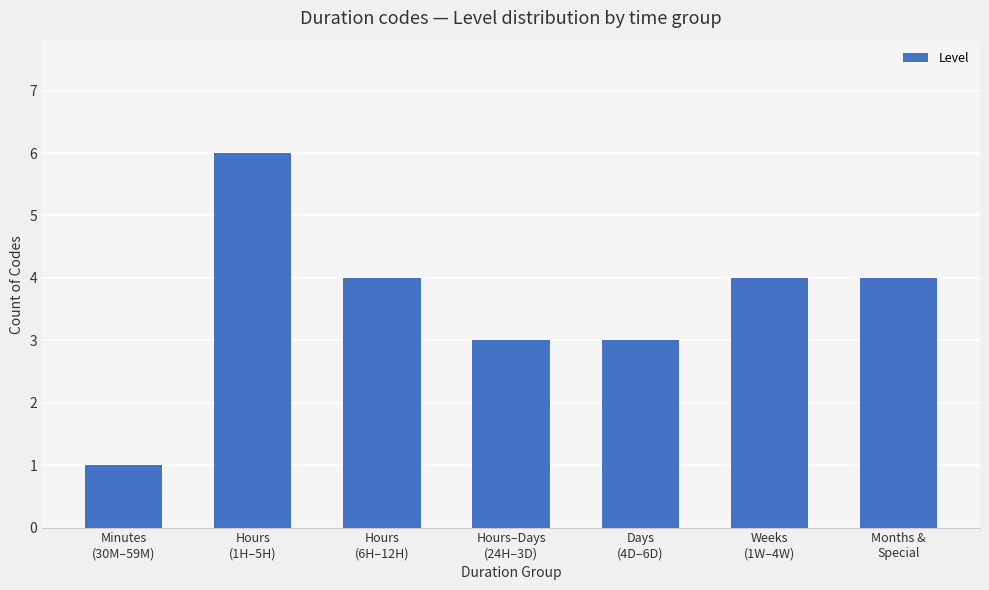

Is it true that the value at Hours
(6H–12H) is 1?

False